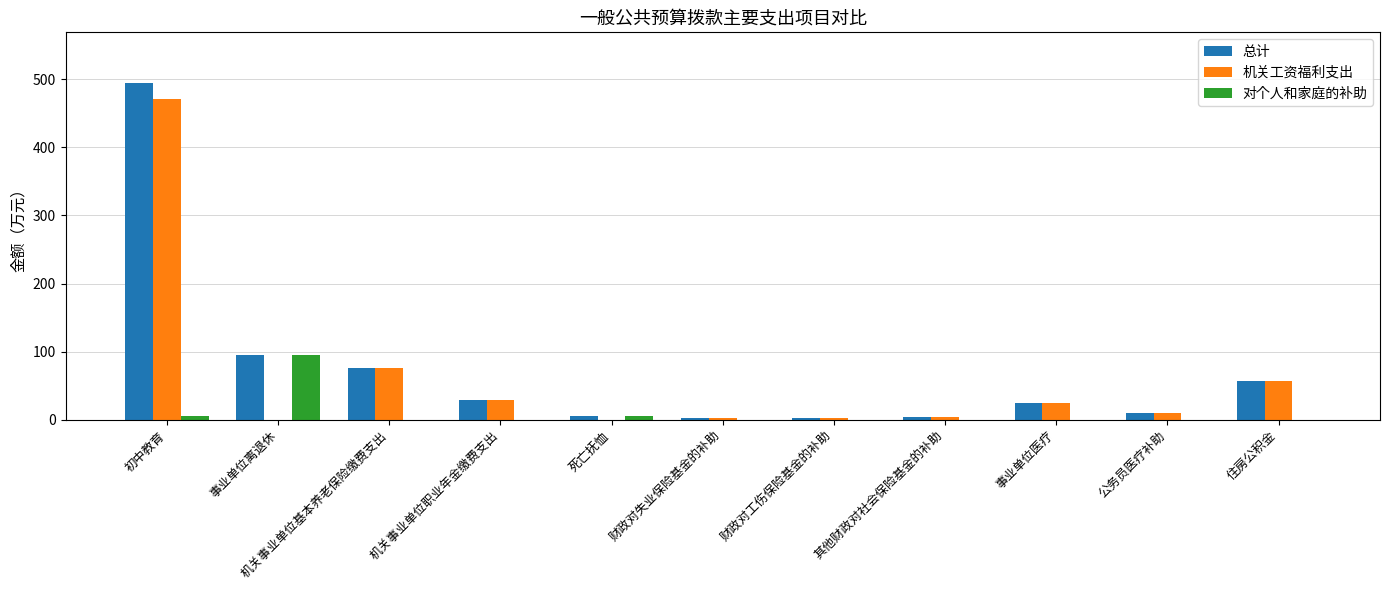

How many groups of bars are there?

11